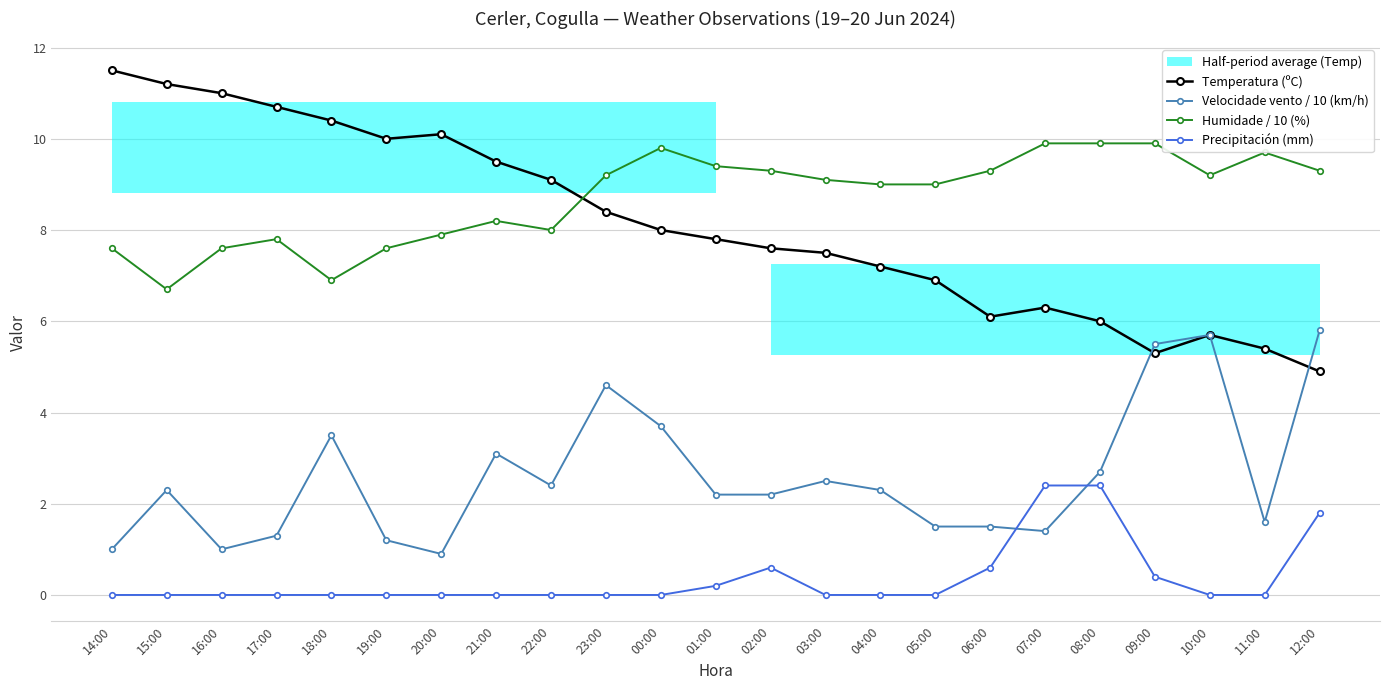

At which category is the sum across all series the highest?

23:00